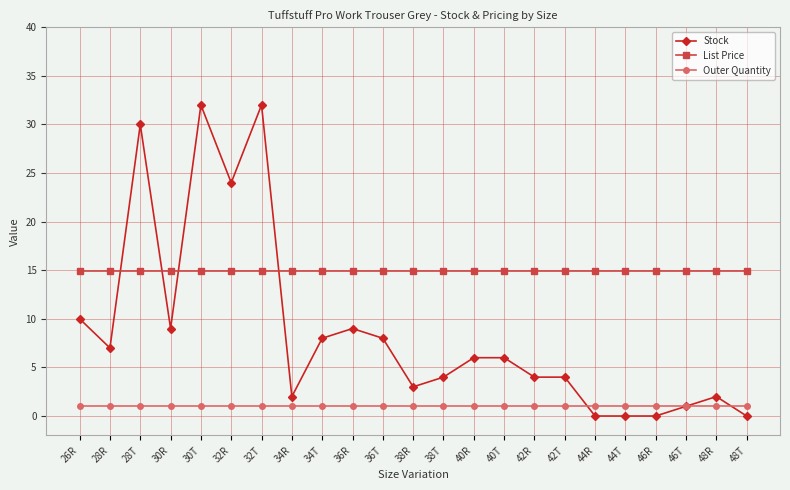

Does the chart display data point markers on the line(s)?

Yes